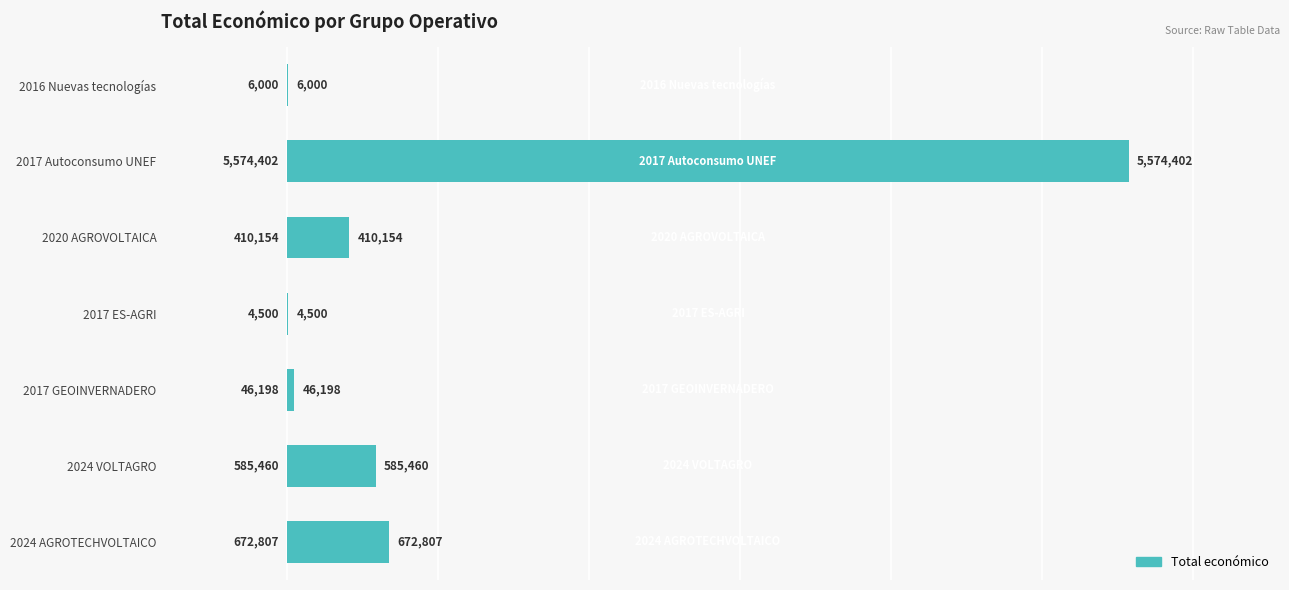

At which label is the value closest to 2789451?

2024 AGROTECHVOLTAICO